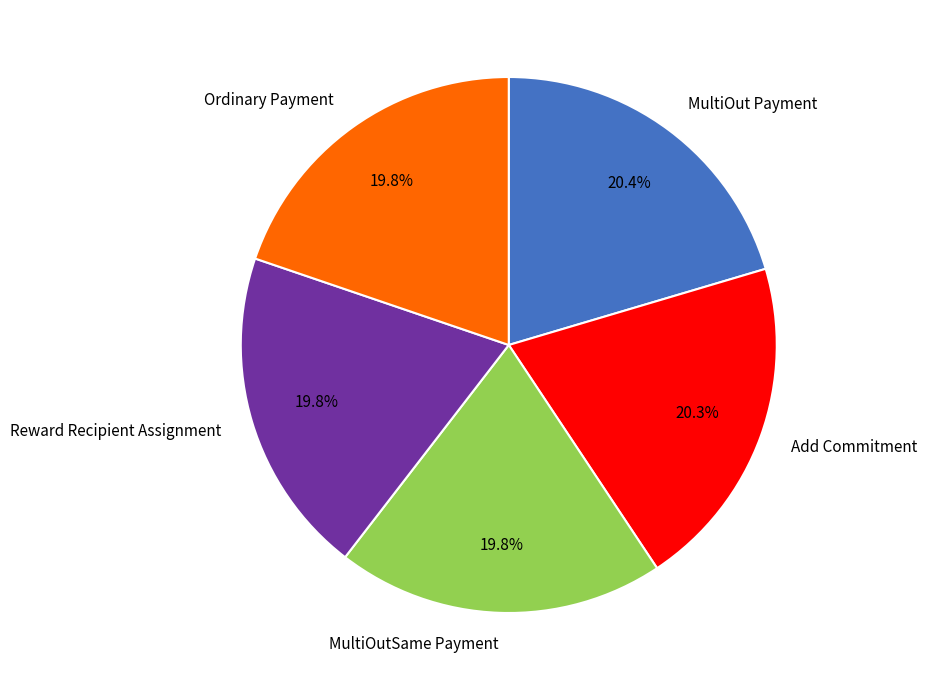

Count the number of slices in the pie.

5